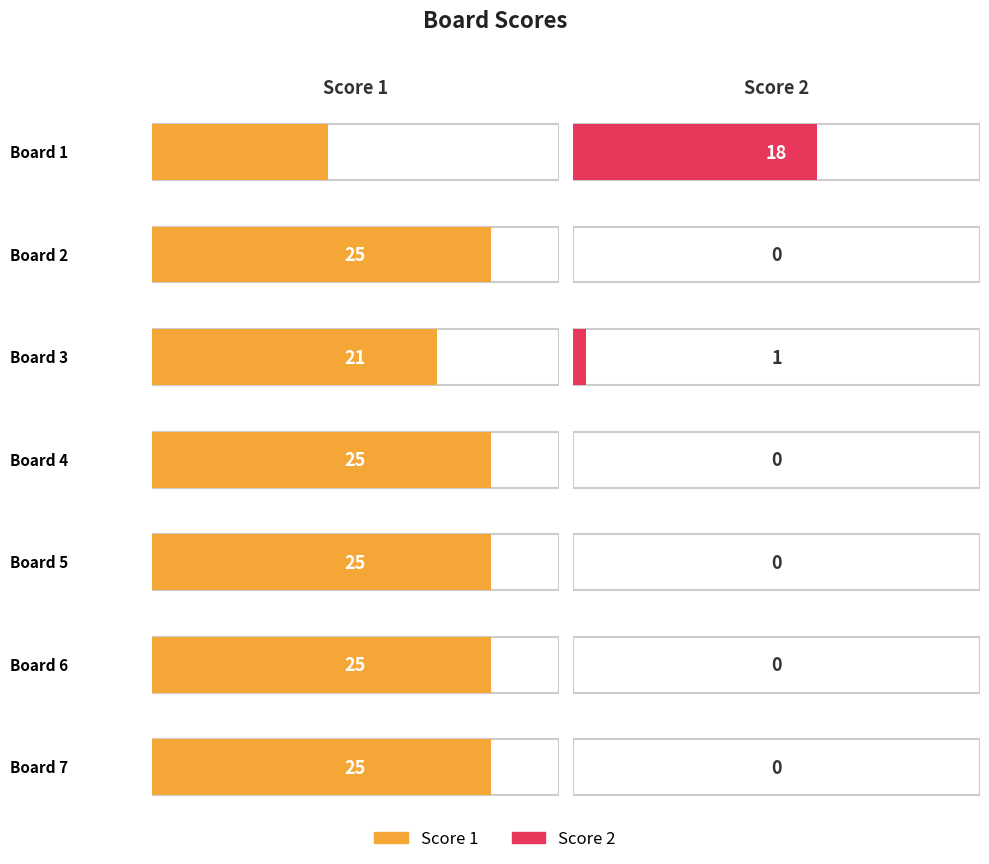

What is the value of the Score 2 bar at the 1st from the left?

18